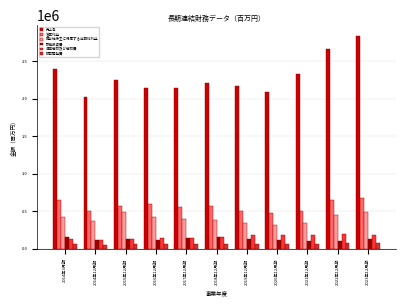

What is the average value of the 売上高 series?

2296664